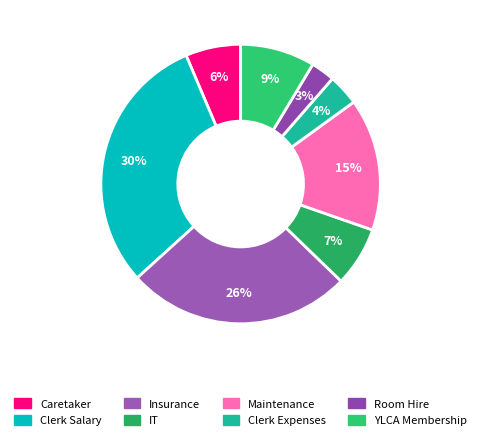

Is the sum of Room Hire and YLCA Membership greater than half?

No